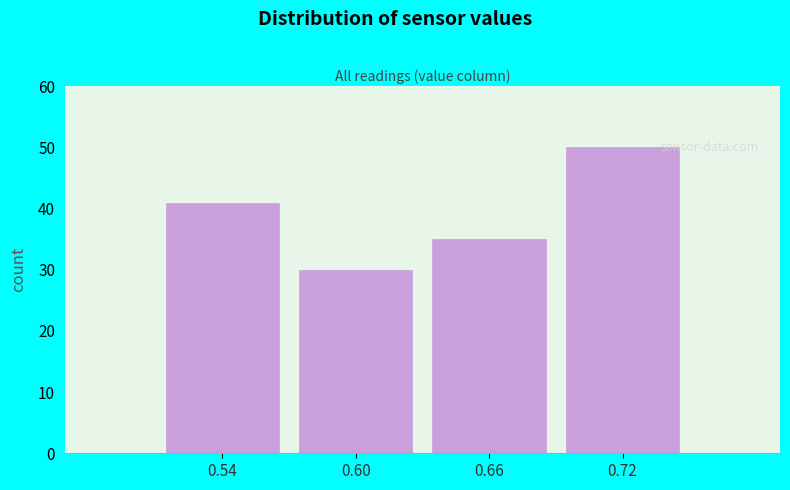

Reading left to right, extract all data points from this chart.

41	30	35	50